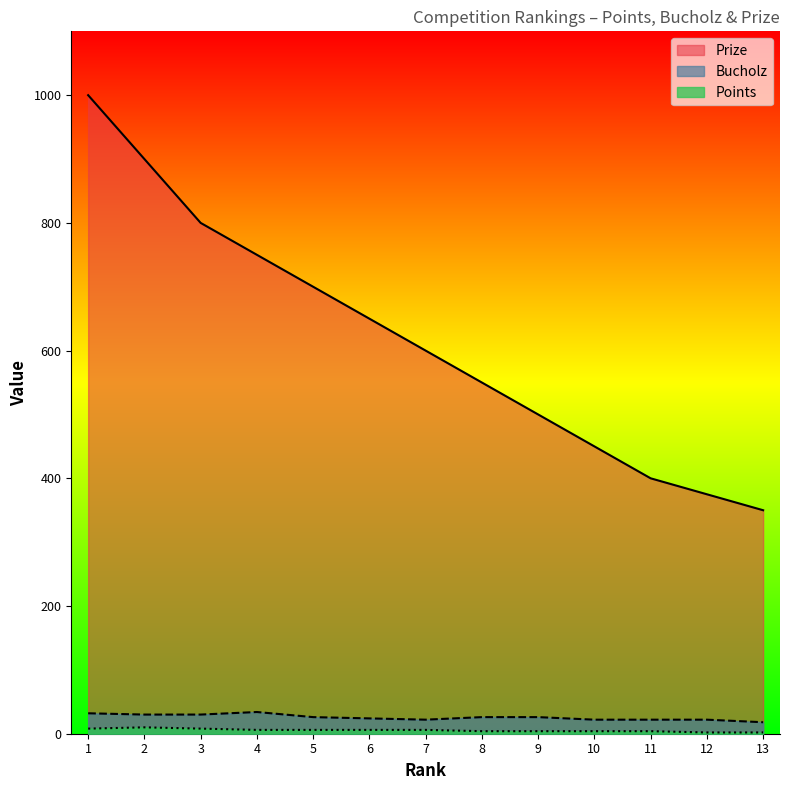

Which category has the lowest value in the Bucholz series?

13